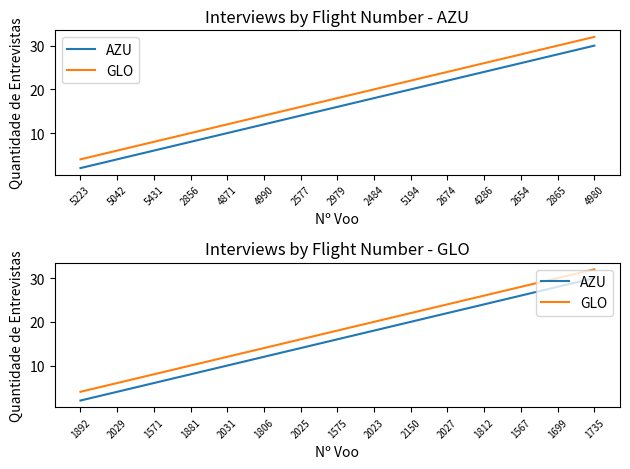

Rank the series by their average value, from lowest to highest.

AZU, GLO